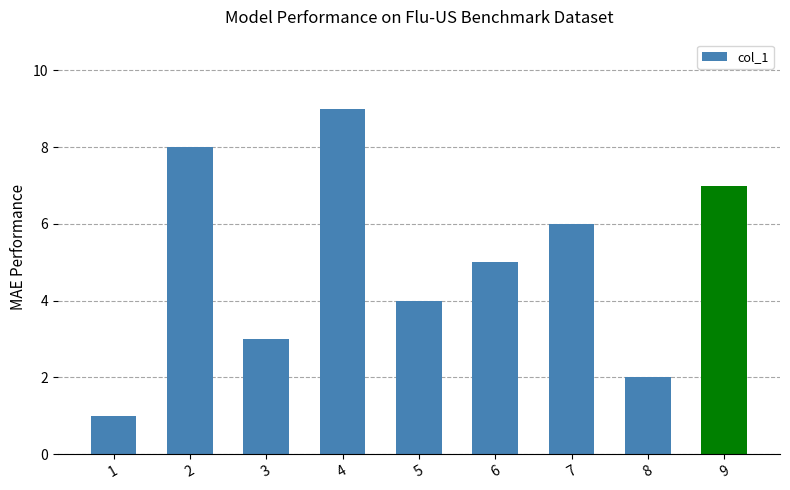

What value does the data have at 6?

5